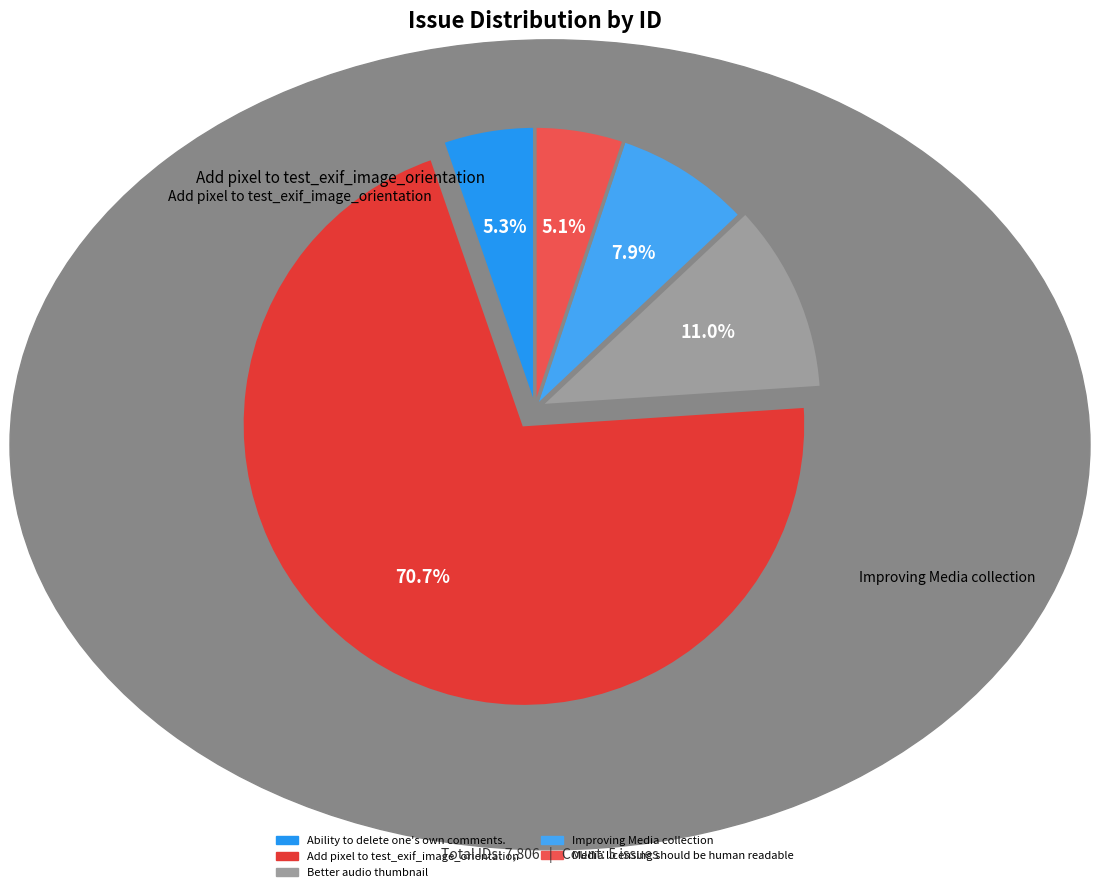

The Ability to delete one's own comments. slice represents 1% of the pie. True or false?

False